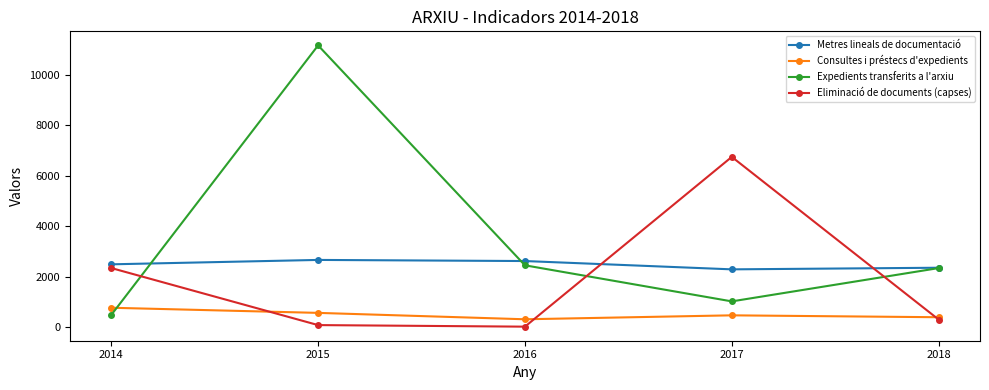

Is it true that Metres lineals de documentació equals 3025 at 2017?

False